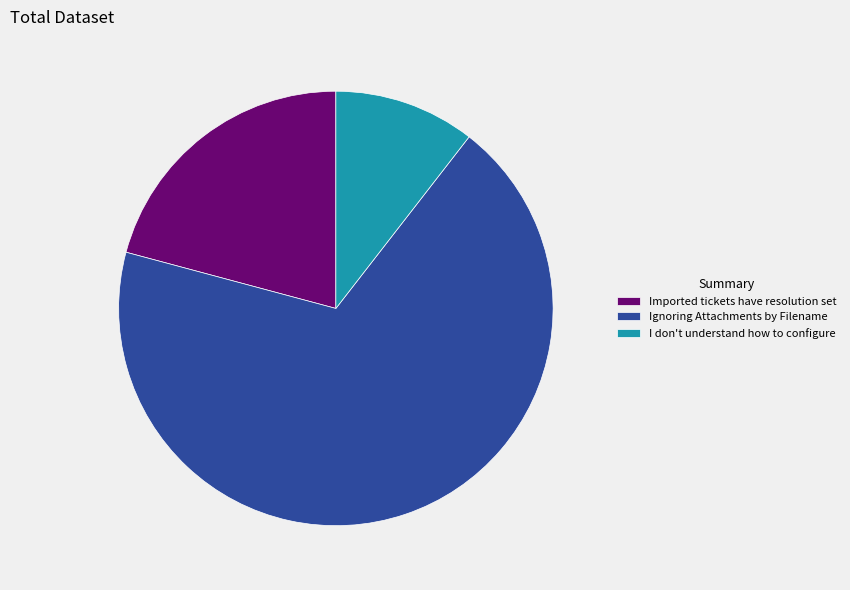

How many slices are in this pie chart?

3